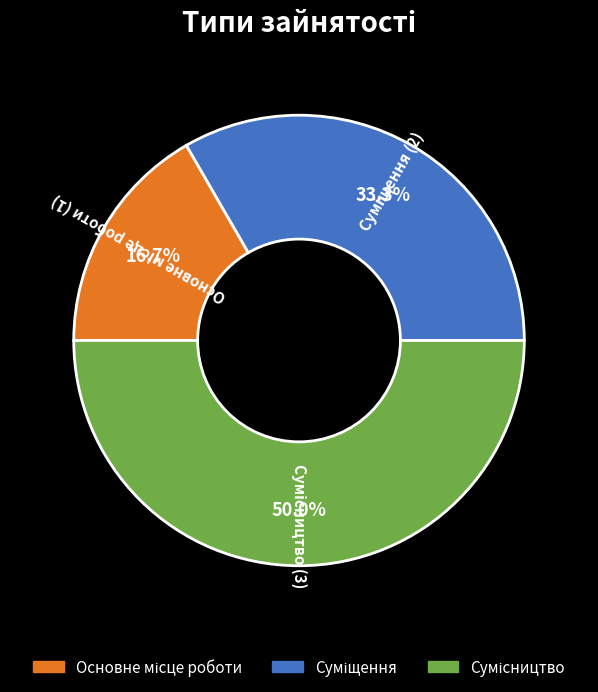

Between Суміщення and Основне місце роботи, which is larger?

Суміщення